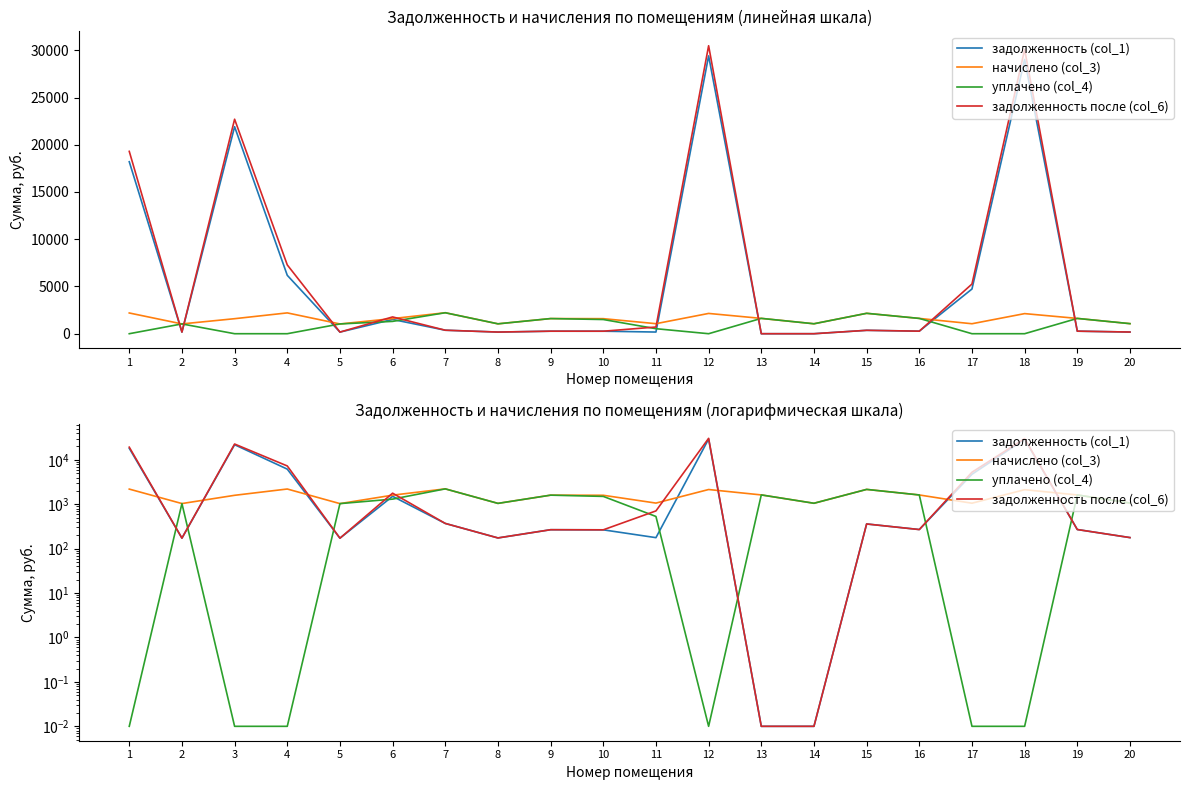

Is the value of начислено (col_3) at 15 greater than the value of уплачено (col_4) at 19?

Yes